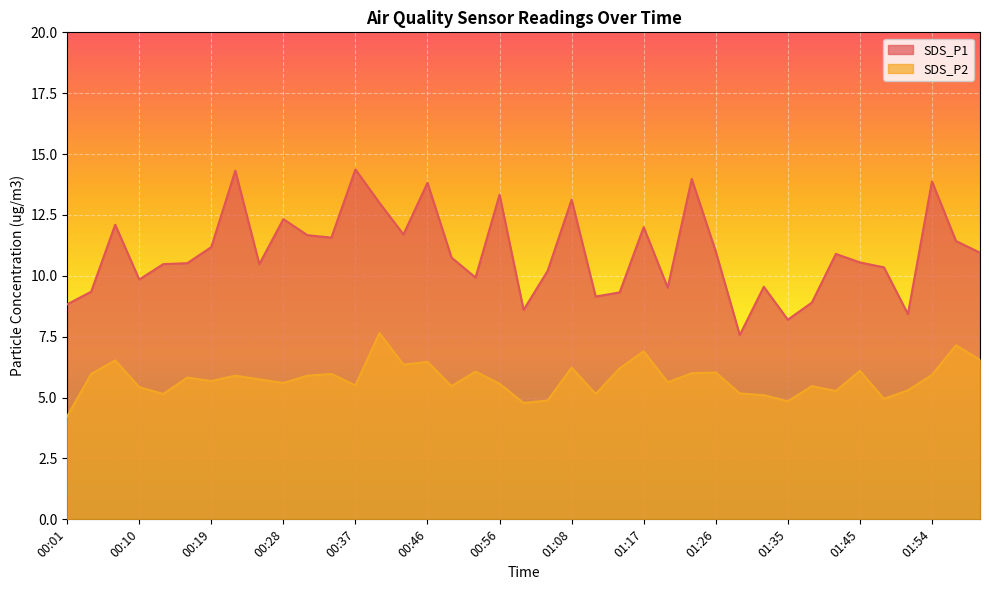

How many data points does each series have?

39